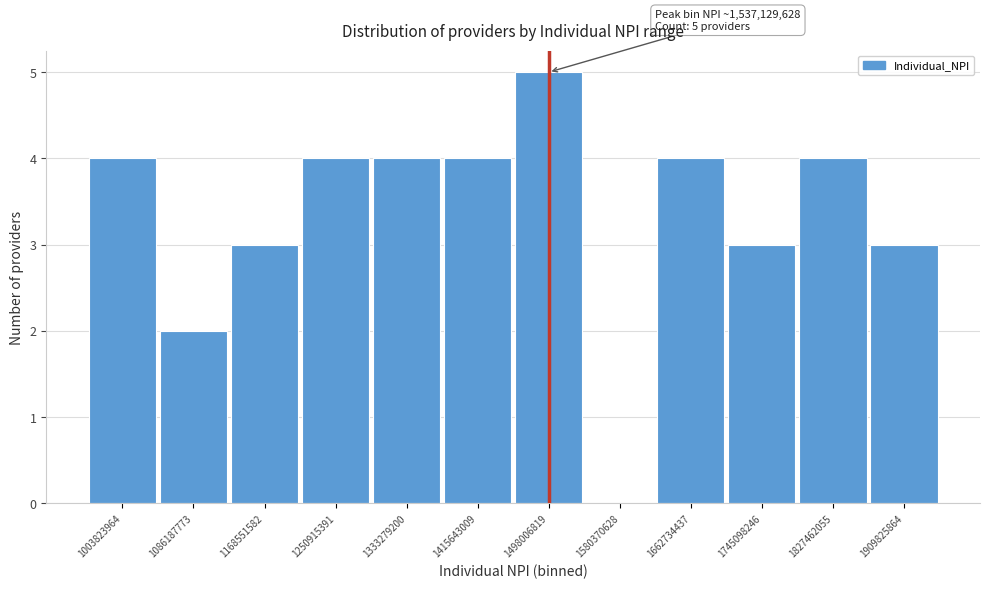

Reading left to right, what are all the values shown in this chart?

1003823964=4	1086187773=2	1168551582=3	1250915391=4	1333279200=4	1415643009=4	1498006819=5	1580370628=0	1662734437=4	1745098246=3	1827462055=4	1909825864=3